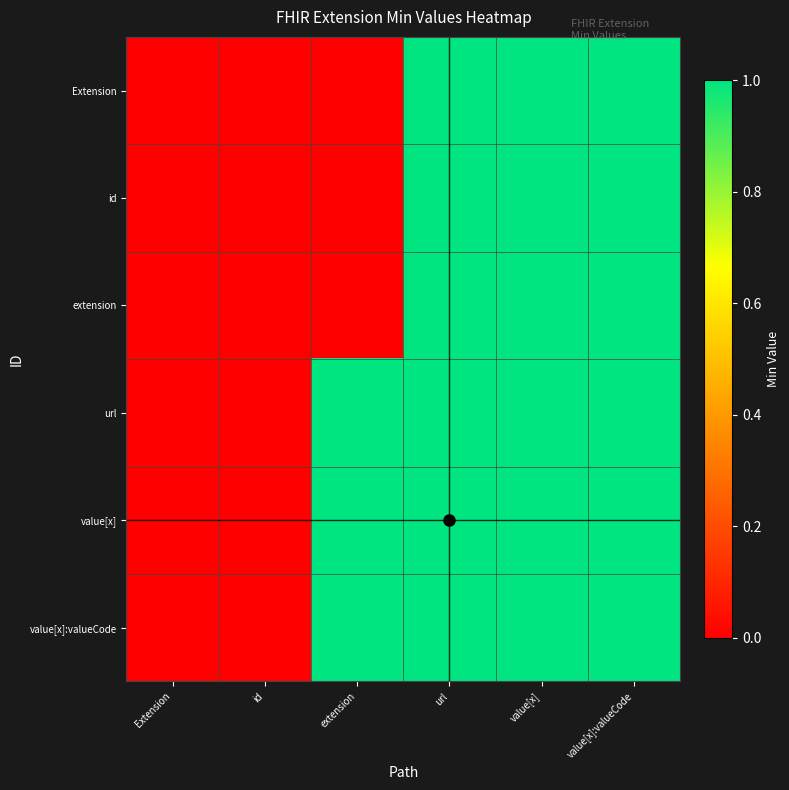

Reading left to right, list all the values displayed in this chart.

Extension: Extension=0	id=0	extension=0	url=1	value[x]=1	value[x]:valueCode=1
id: Extension=0	id=0	extension=0	url=1	value[x]=1	value[x]:valueCode=1
extension: Extension=0	id=0	extension=0	url=1	value[x]=1	value[x]:valueCode=1
url: Extension=0	id=0	extension=1	url=1	value[x]=1	value[x]:valueCode=1
value[x]: Extension=0	id=0	extension=1	url=1	value[x]=1	value[x]:valueCode=1
value[x]:valueCode: Extension=0	id=0	extension=1	url=1	value[x]=1	value[x]:valueCode=1